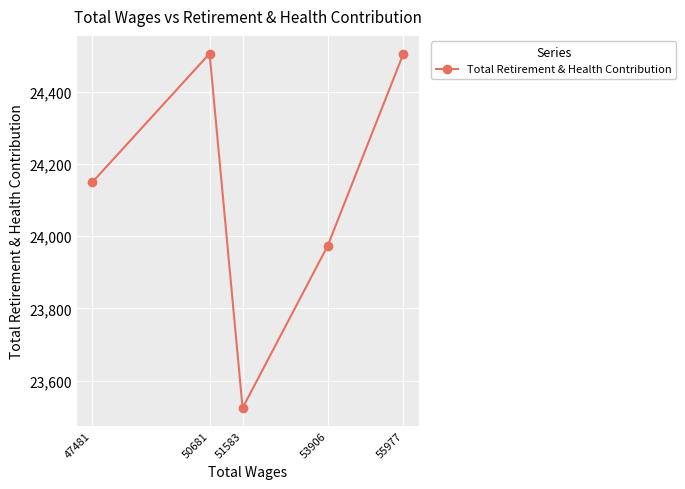

Rank the categories by value from highest to lowest.

55977, 50681, 47481, 53906, 51583